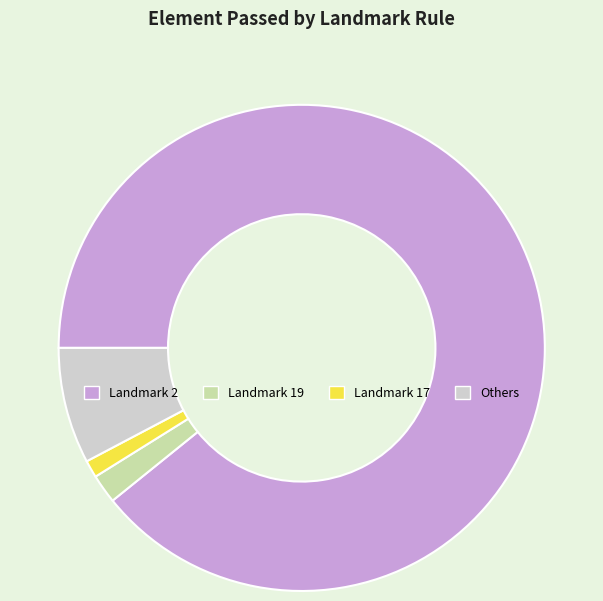

Is there a majority slice in this chart?

Yes